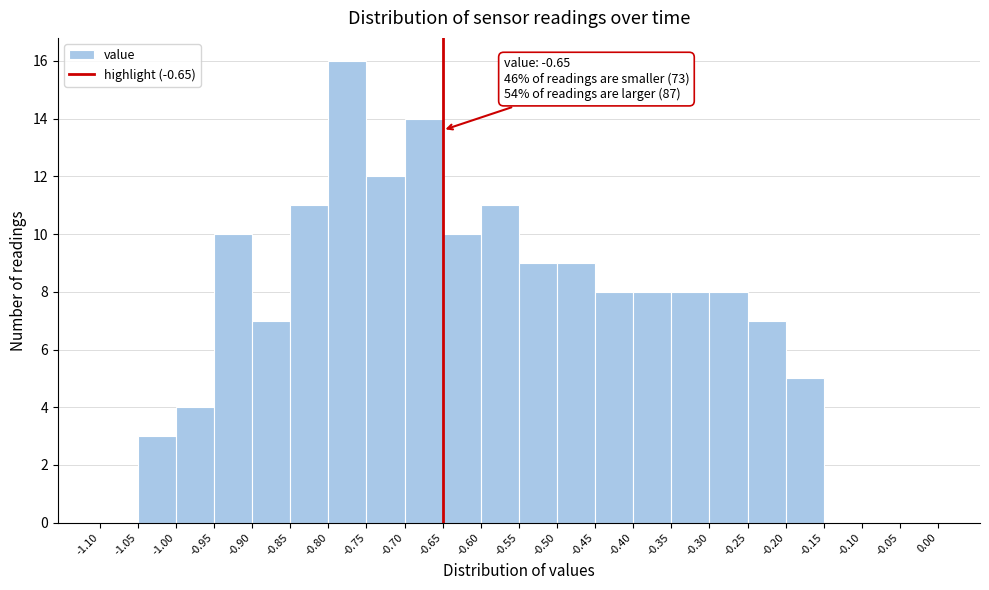

Which range on the x-axis has the tallest bar?

-0.80 to -0.75